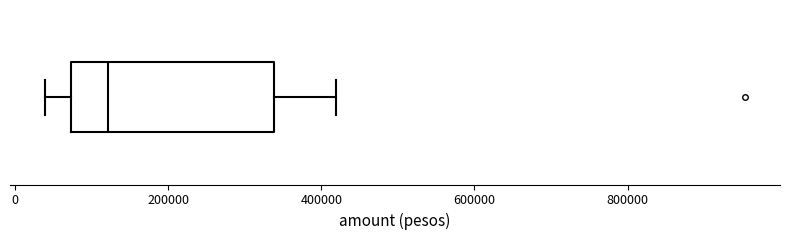

Where is the right edge of the box on the x-axis? The values are not printed on the chart, so give them approximately, as read against the axis.

340000